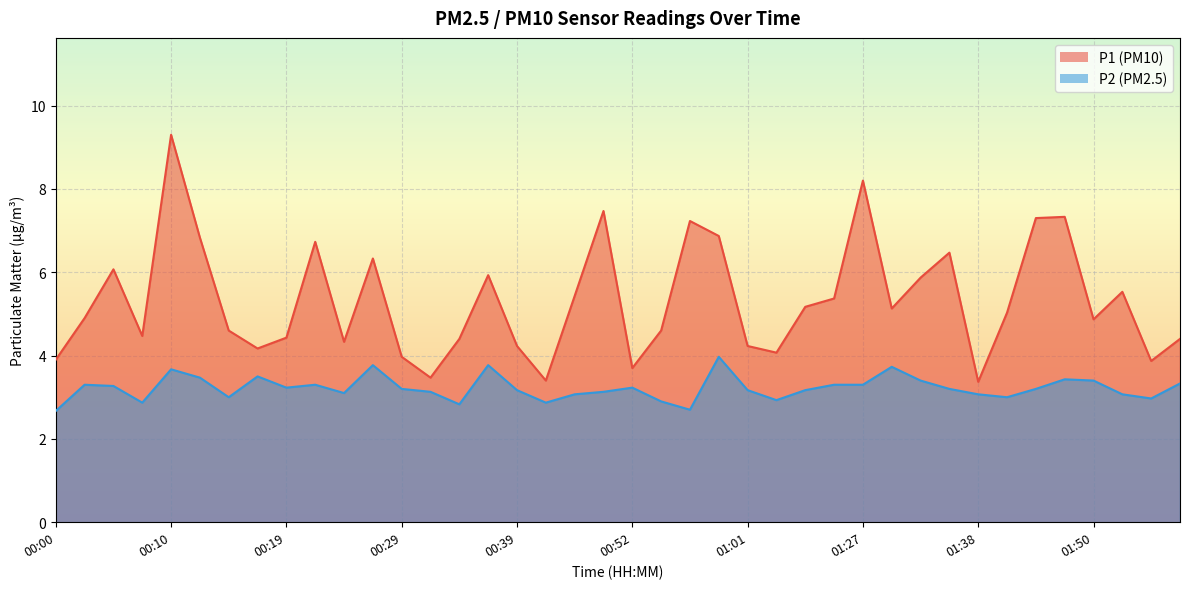

At which category does P2 reach its first local peak?

00:02